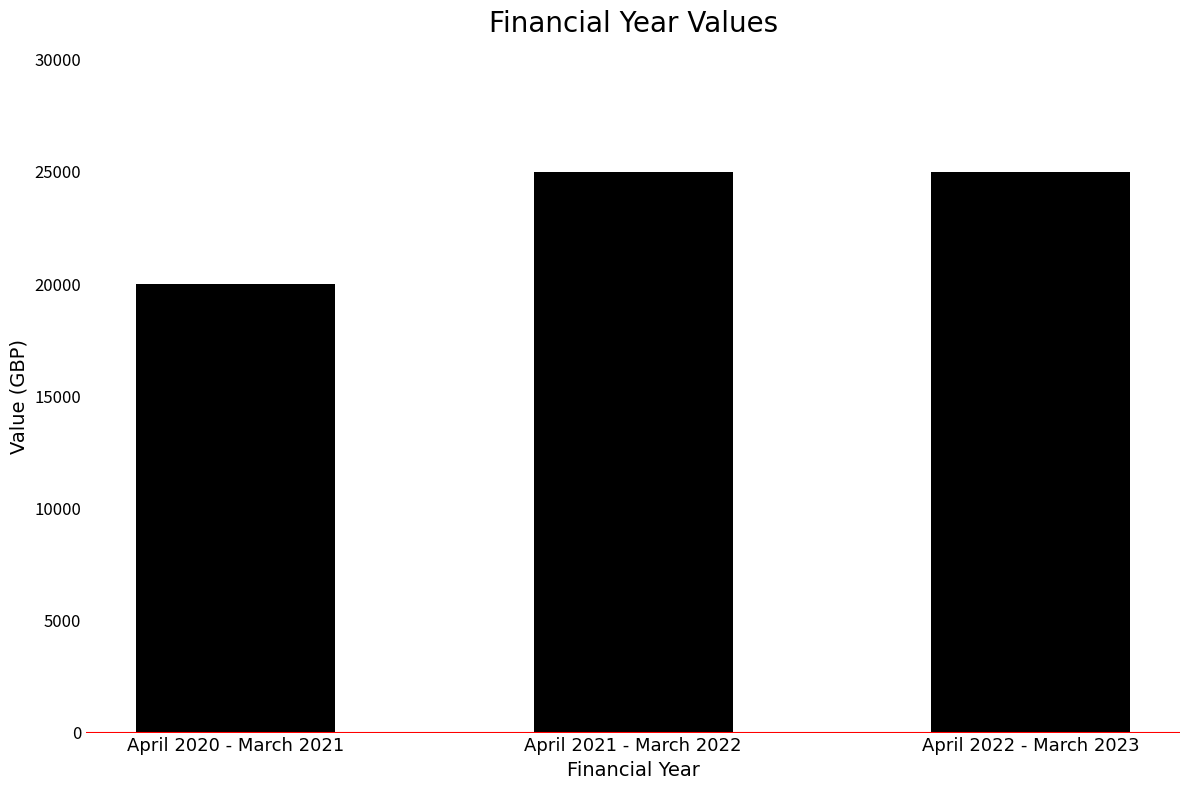

What is the minimum value shown in the chart?

20000